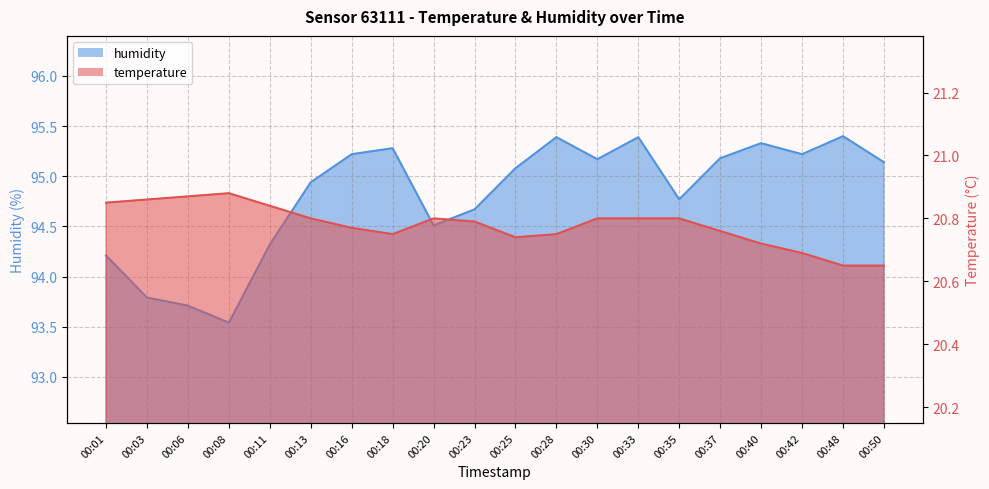

Reading left to right, what are all the values shown in this chart?

temperature: 00:01=20.9	00:03=20.9	00:06=20.9	00:08=20.9	00:11=20.8	00:13=20.8	00:16=20.8	00:18=20.8	00:20=20.8	00:23=20.8	00:25=20.7	00:28=20.8	00:30=20.8	00:33=20.8	00:35=20.8	00:37=20.8	00:40=20.7	00:42=20.7	00:48=20.6	00:50=20.6
humidity: 00:01=94.2	00:03=93.8	00:06=93.7	00:08=93.5	00:11=94.3	00:13=94.9	00:16=95.2	00:18=95.3	00:20=94.5	00:23=94.7	00:25=95.1	00:28=95.4	00:30=95.2	00:33=95.4	00:35=94.8	00:37=95.2	00:40=95.3	00:42=95.2	00:48=95.4	00:50=95.1